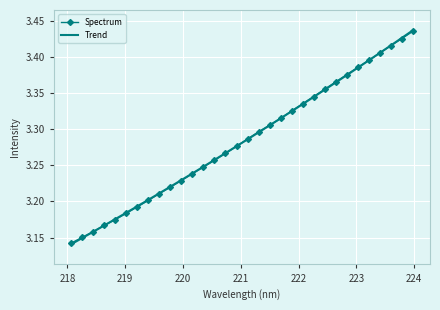

Which series has the largest range (max minus min)?

Trend